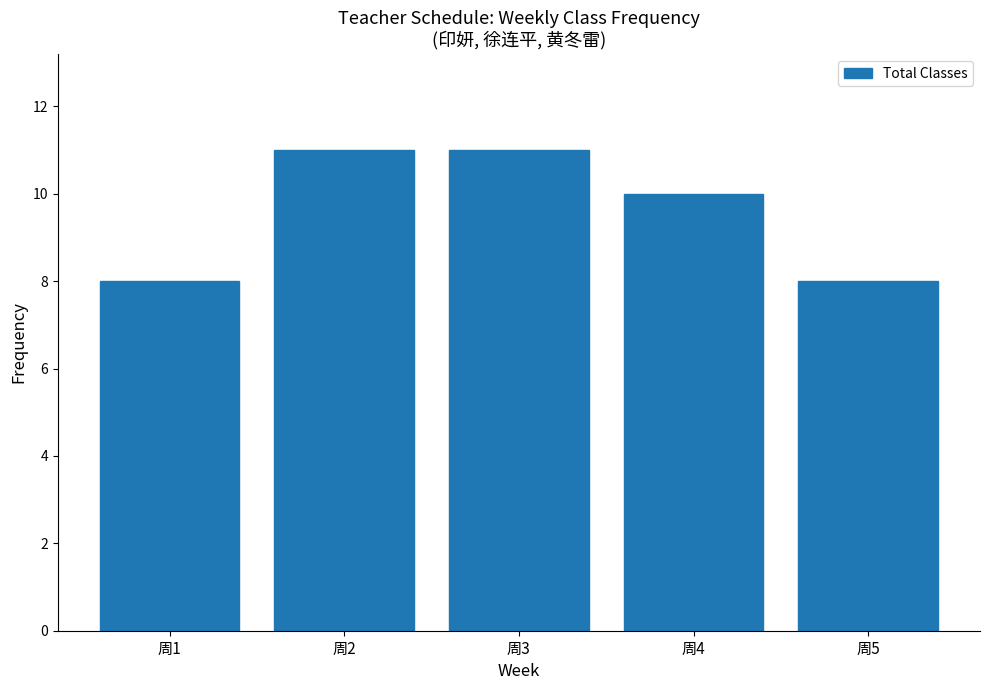

What is the value of the 3rd bar from the left?

11